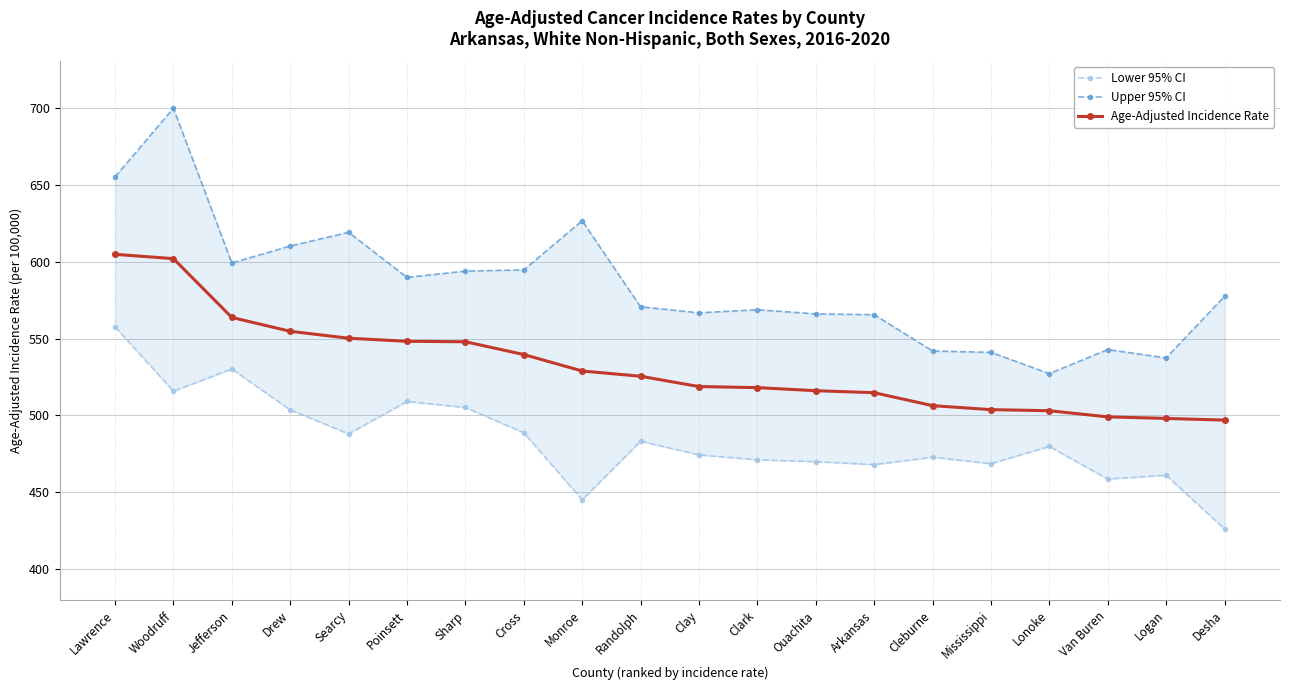

Reading left to right, list all the values displayed in this chart.

Lower 95% CI: Lawrence=557.6	Woodruff=515.8	Jefferson=530.2	Drew=503.6	Searcy=488.1	Poinsett=509.1	Sharp=505.2	Cross=488.8	Monroe=445.2	Randolph=483.3	Clay=474.4	Clark=471.2	Ouachita=470.0	Arkansas=468.1	Cleburne=472.9	Mississippi=468.7	Lonoke=479.9	Van Buren=458.7	Logan=461.2	Desha=426.3
Upper 95% CI: Lawrence=655.0	Woodruff=699.6	Jefferson=599.1	Drew=610.1	Searcy=619.0	Poinsett=589.7	Sharp=593.8	Cross=594.6	Monroe=626.5	Randolph=570.6	Clay=566.7	Clark=568.7	Ouachita=566.0	Arkansas=565.5	Cleburne=541.9	Mississippi=541.0	Lonoke=527.2	Van Buren=542.8	Logan=537.4	Desha=577.4
Age-Adjusted Incidence Rate: Lawrence=604.7	Woodruff=601.9	Jefferson=563.7	Drew=554.7	Searcy=550.2	Poinsett=548.2	Sharp=547.9	Cross=539.6	Monroe=528.9	Randolph=525.5	Clay=518.8	Clark=518.1	Ouachita=516.1	Arkansas=514.8	Cleburne=506.4	Mississippi=503.8	Lonoke=503.1	Van Buren=499.1	Logan=498.1	Desha=497.0